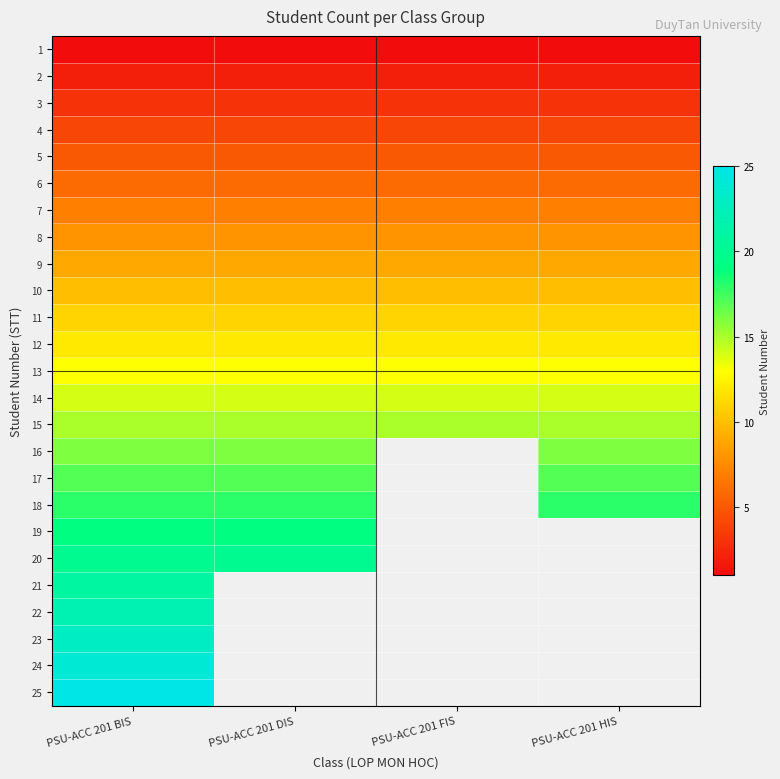

Which has a higher value, PSU-ACC 201 DIS or PSU-ACC 201 HIS?

PSU-ACC 201 DIS